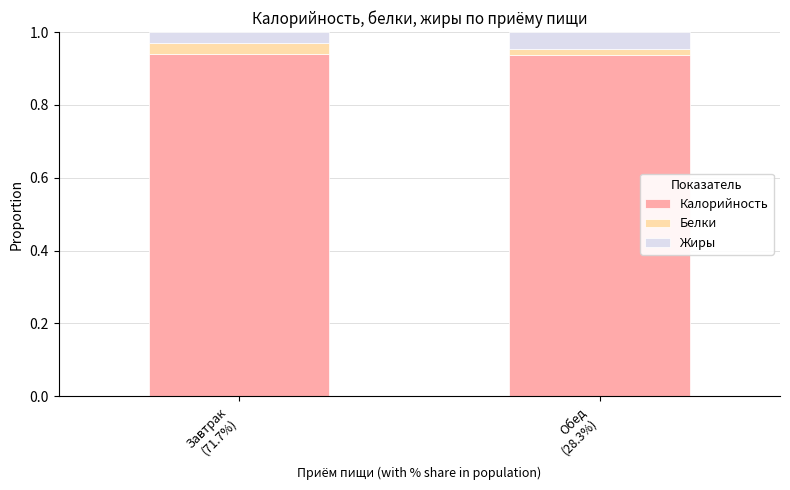

What is the label of the 1st bar from the left?

Завтрак
(71.7%)